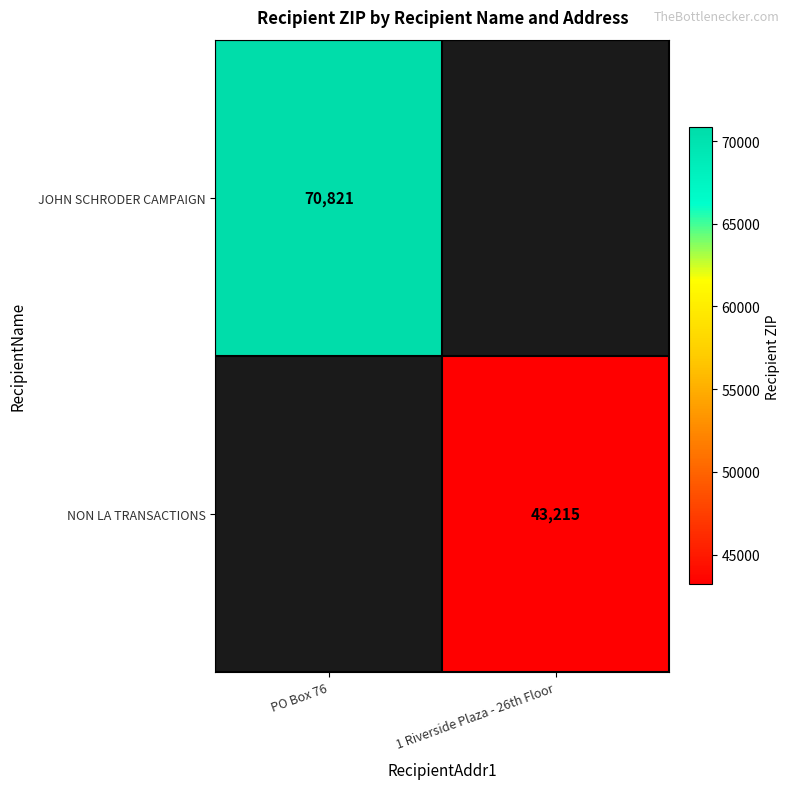

The JOHN SCHRODER CAMPAIGN series shows 70821 at PO Box 76. True or false?

True